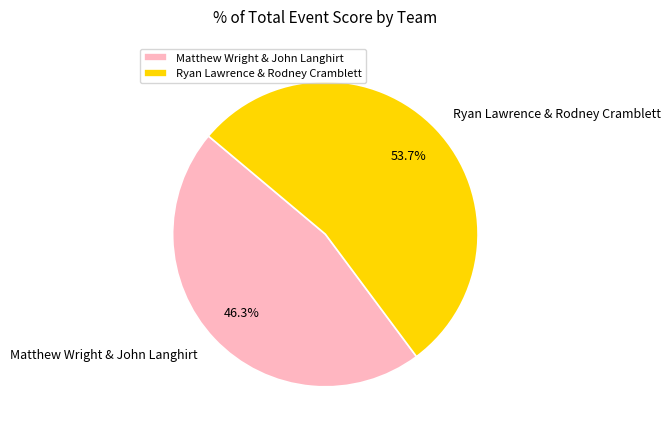

Approximately how many times larger is the value at Ryan Lawrence & Rodney Cramblett compared to Matthew Wright & John Langhirt?

1.2